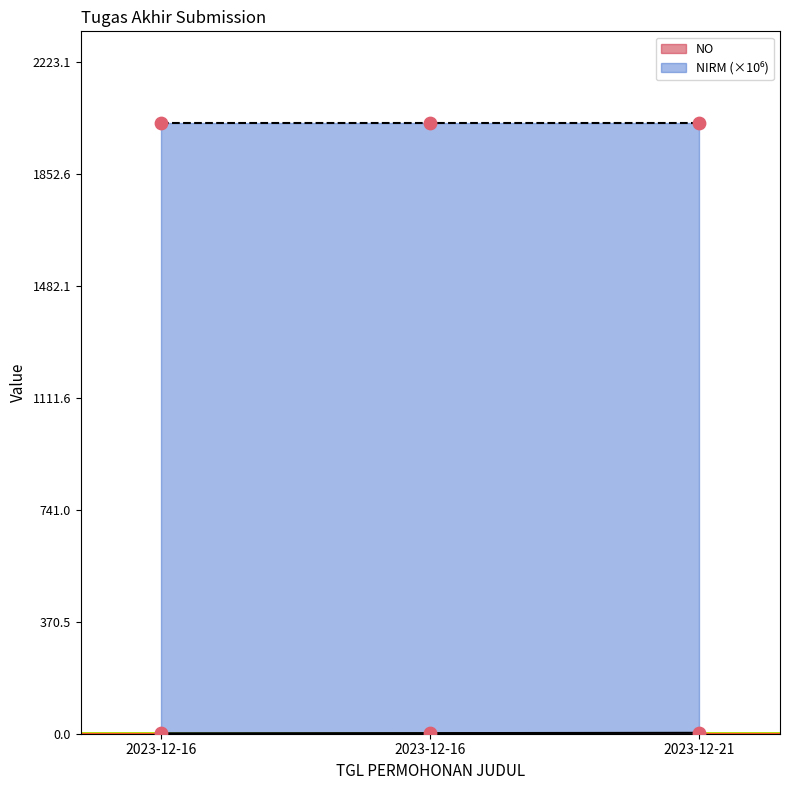

At how many categories does at least one series exceed 1781?

3